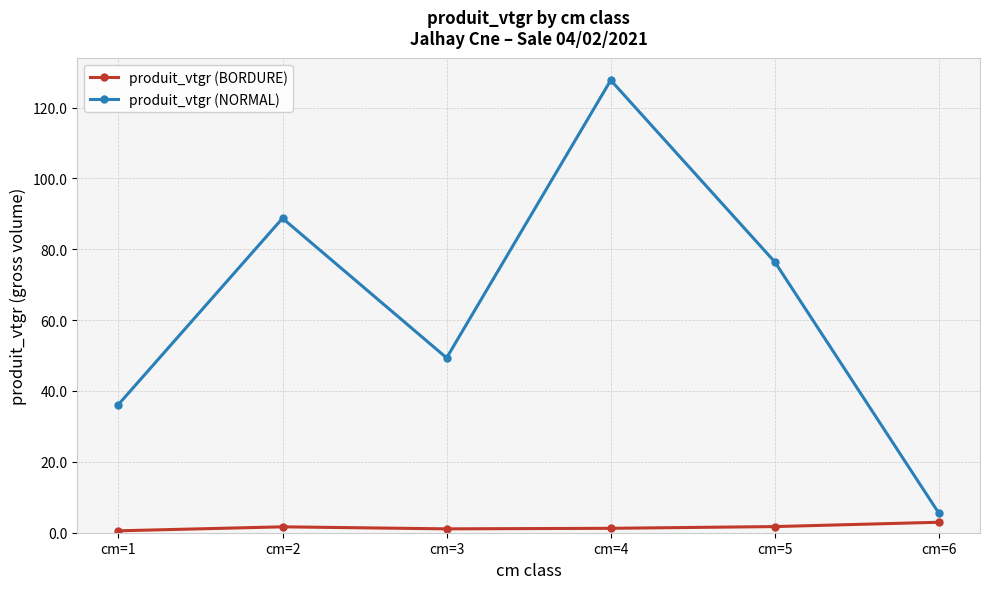

List the labels in order of produit_vtgr (NORMAL) value, largest first.

cm=4, cm=2, cm=5, cm=3, cm=1, cm=6